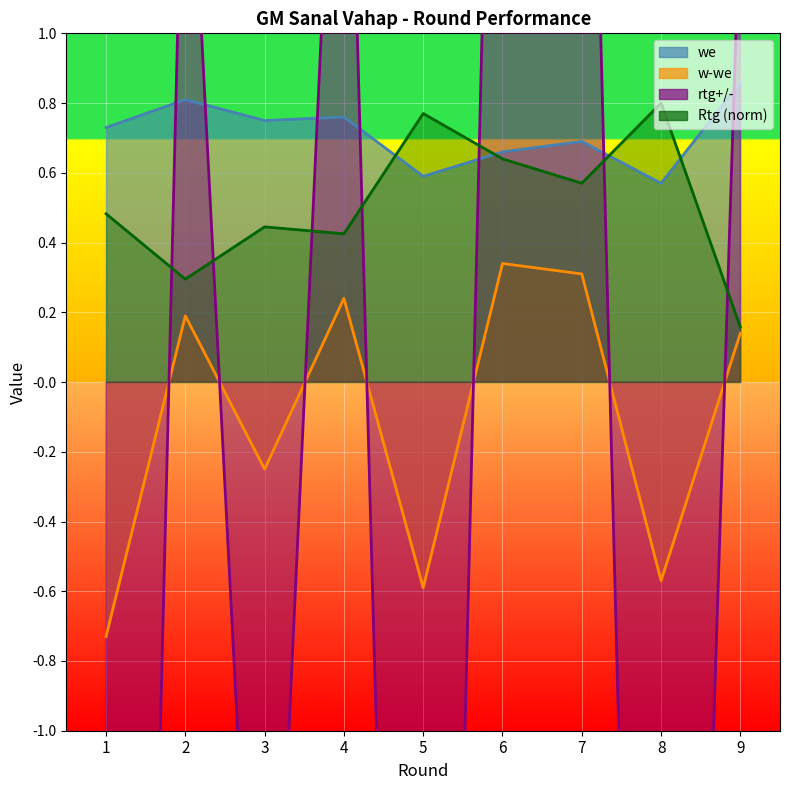

Where is rtg+/- nearest to the value -1?

3